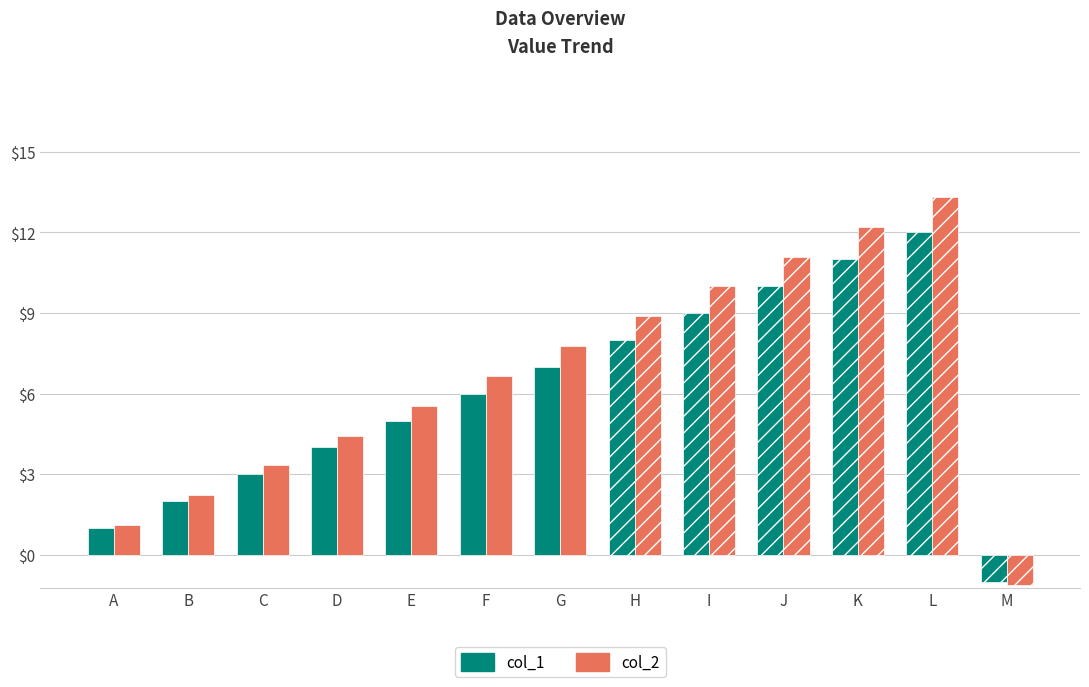

What is the difference between the maximum and minimum values in the col_2 series?

14.4